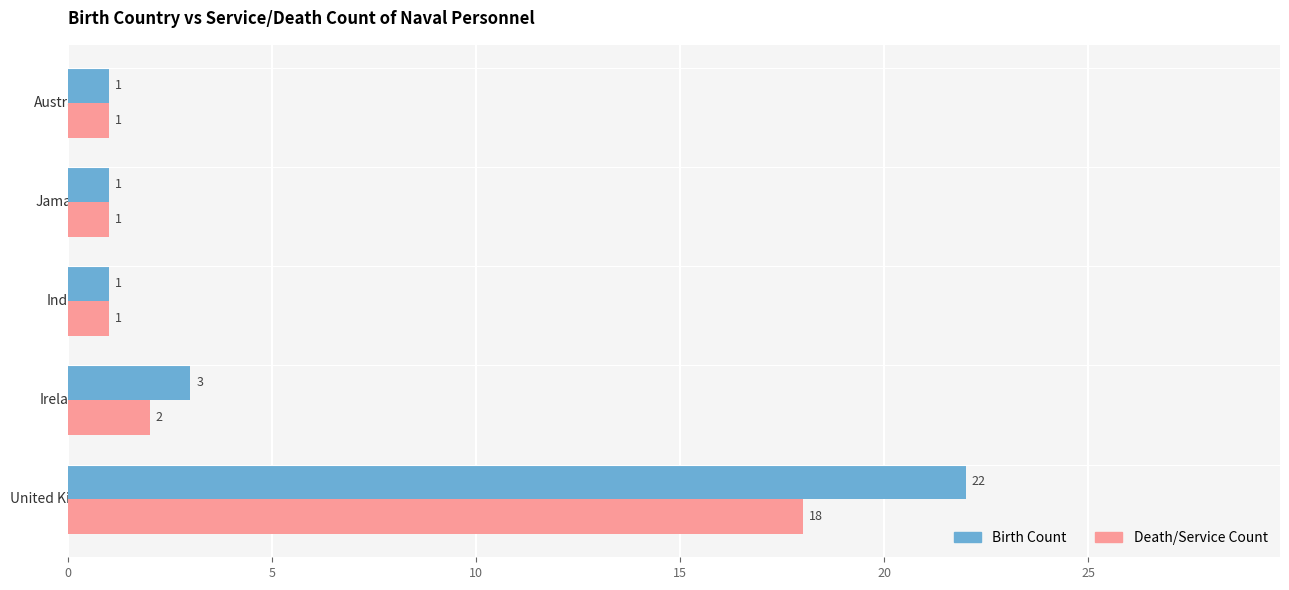

What is the average value of the Death/Service Count series?

5